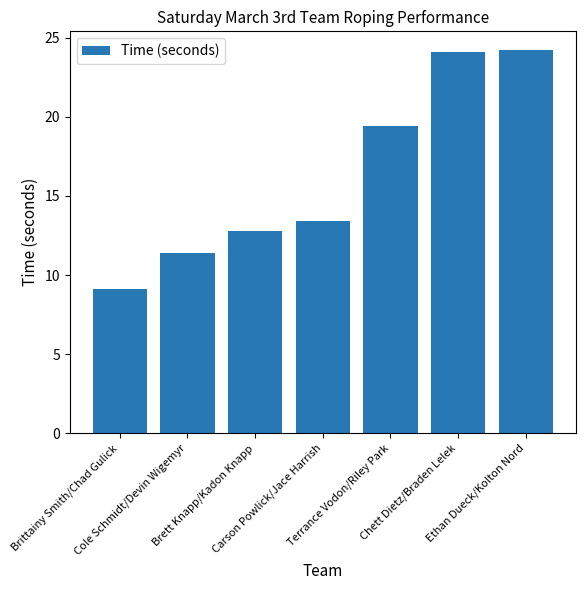

What is the difference between the maximum and second lowest values?

12.8